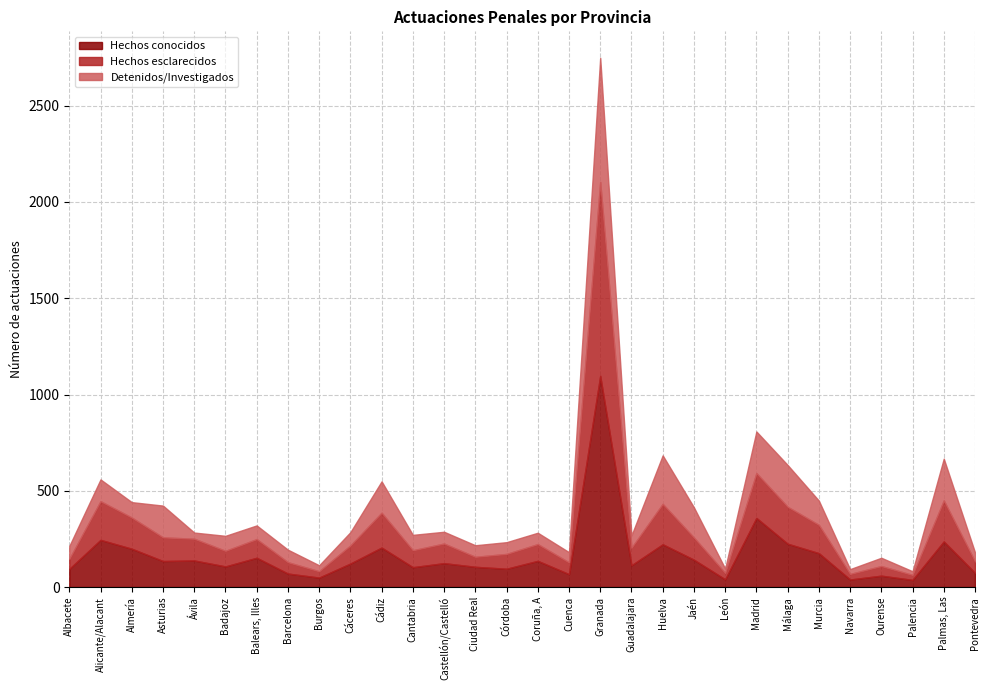

Which category has the highest value across all series?

Granada